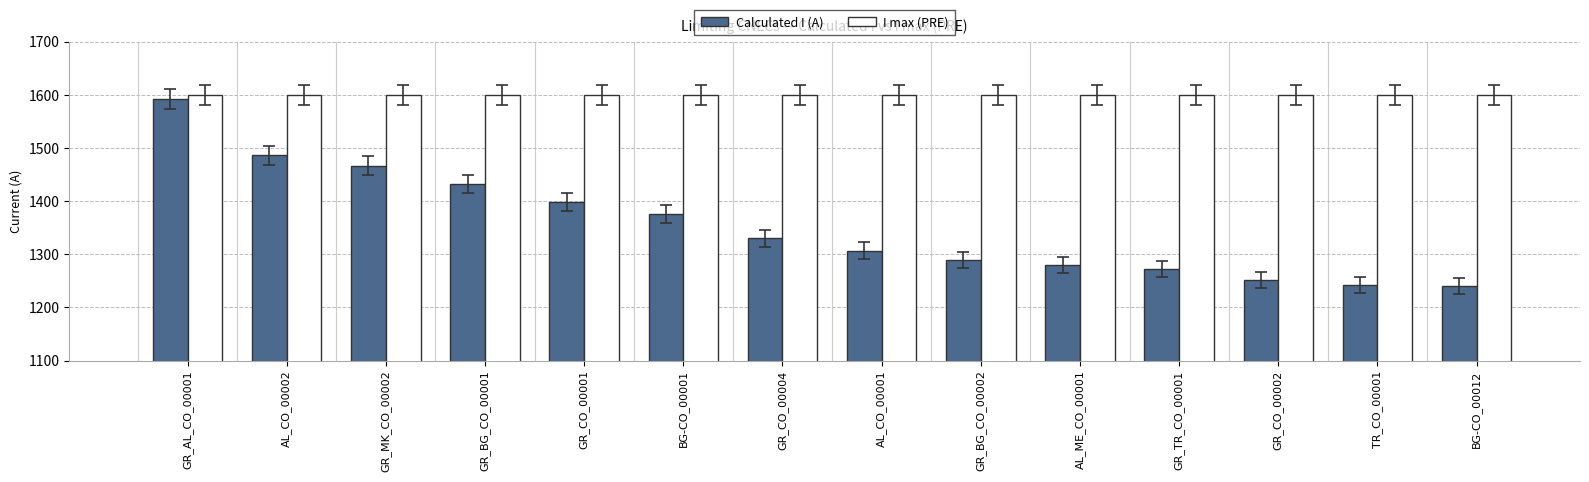

What is the label of the 13th bar from the left?

TR_CO_00001